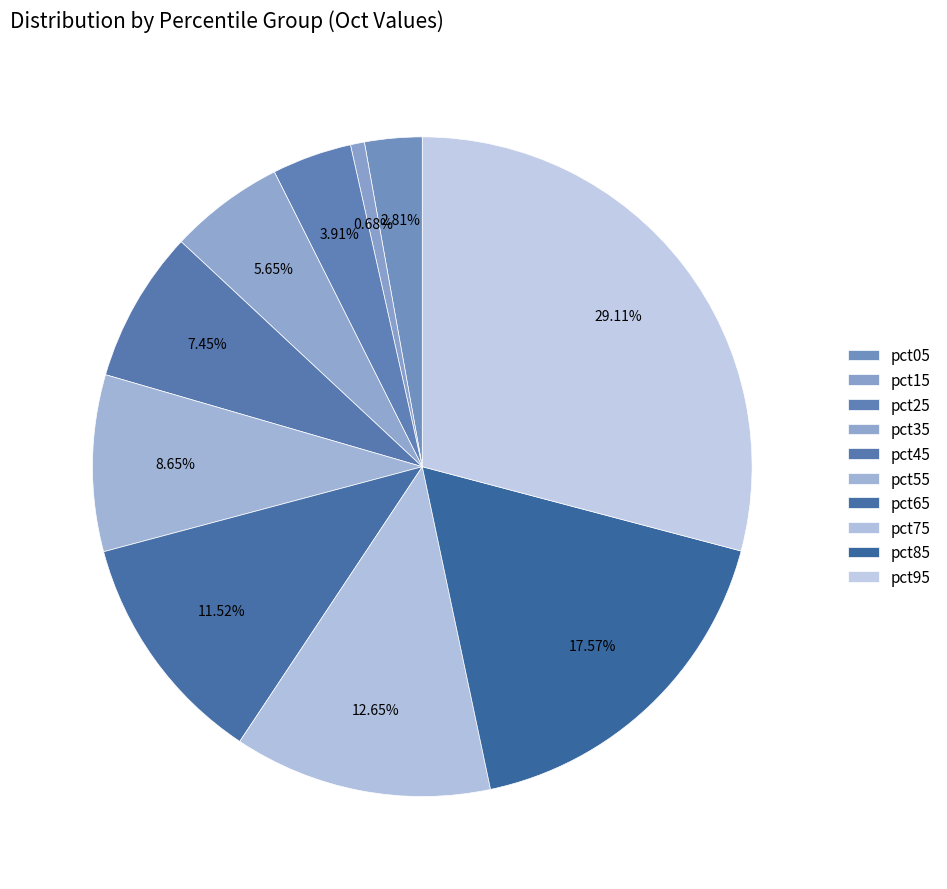

What percentage is the pct05 slice, to the nearest percent?

3%